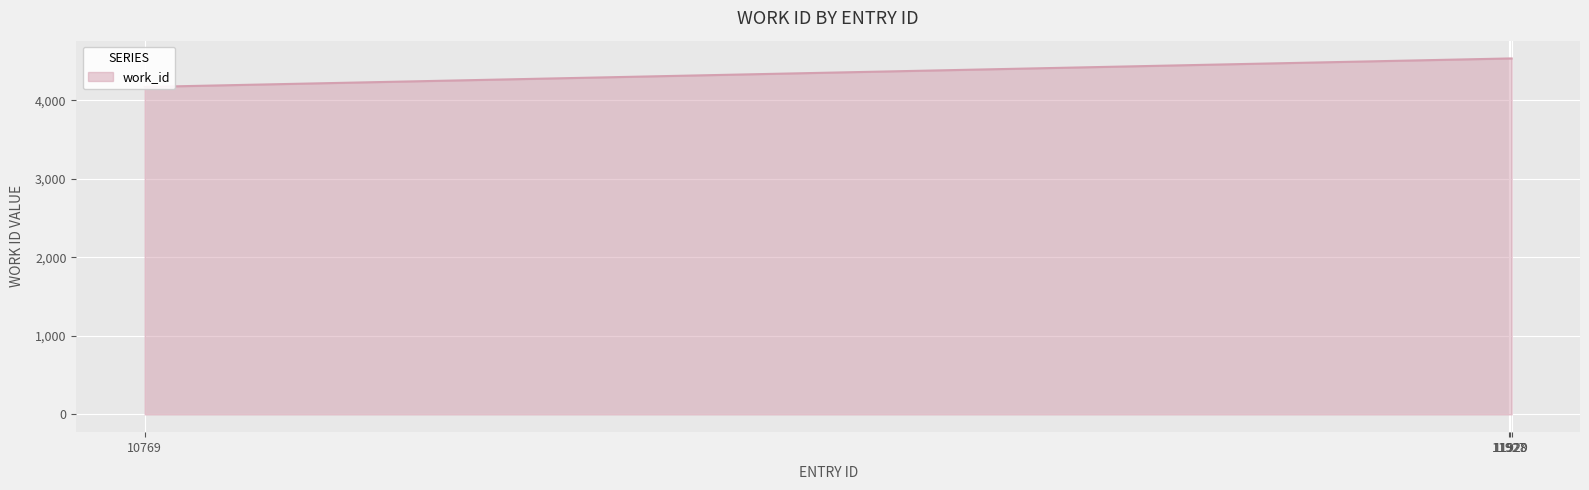

List the labels in order of value, smallest first.

10769, 11927, 11928, 11929